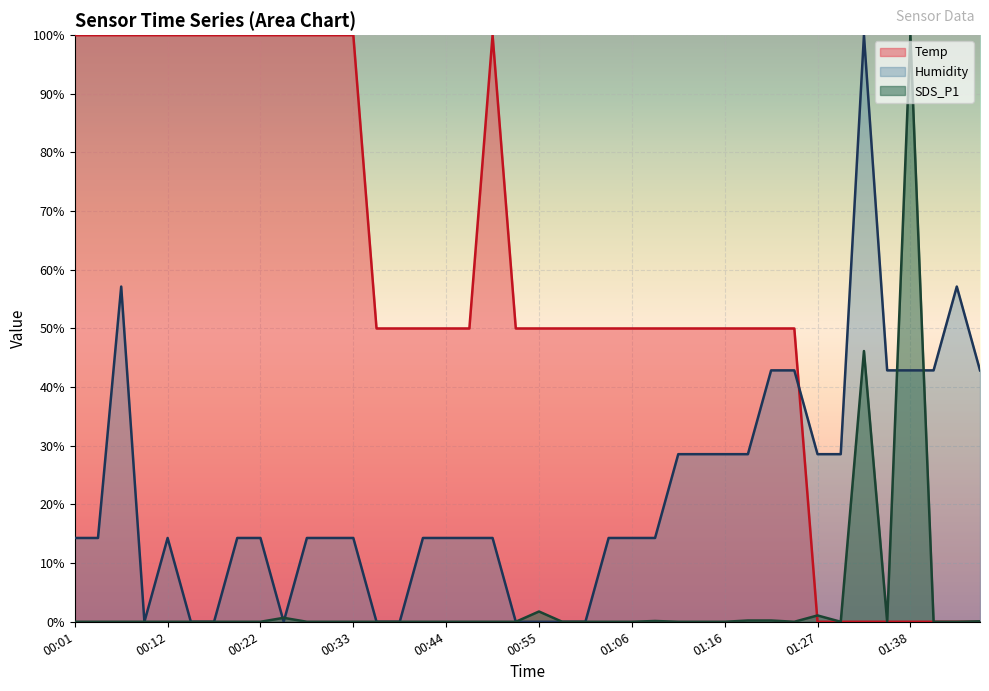

True or false: Temp has more than 0 points higher than both neighbors.

True